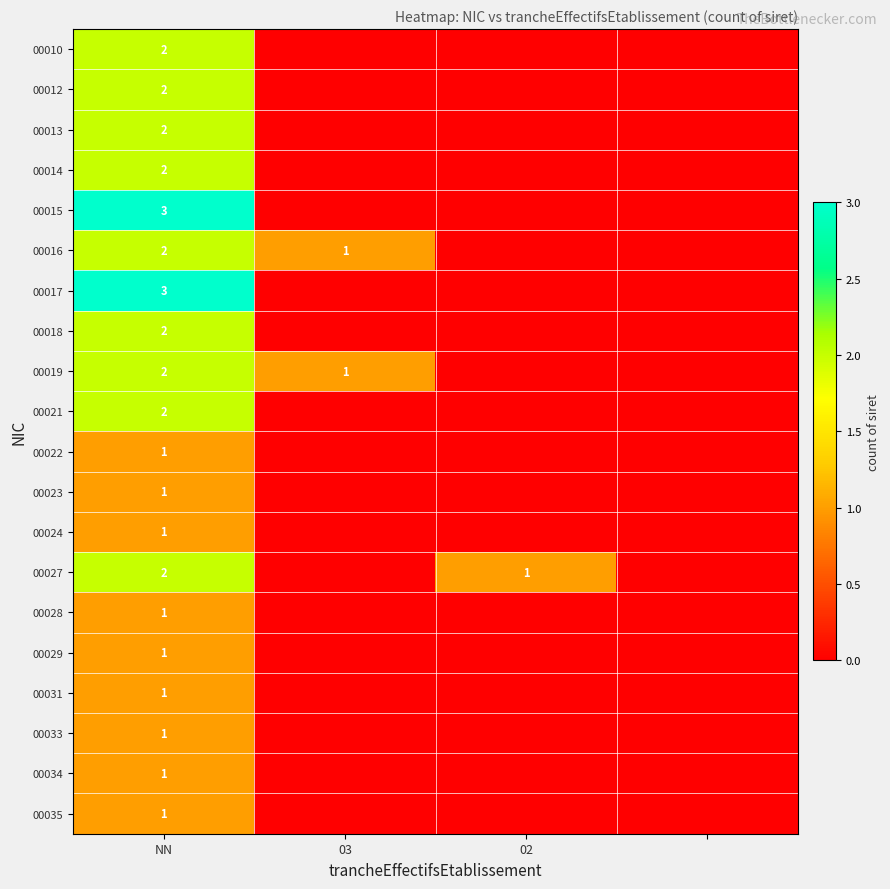

True or false: 00015 has a value of 3 at NN.

True